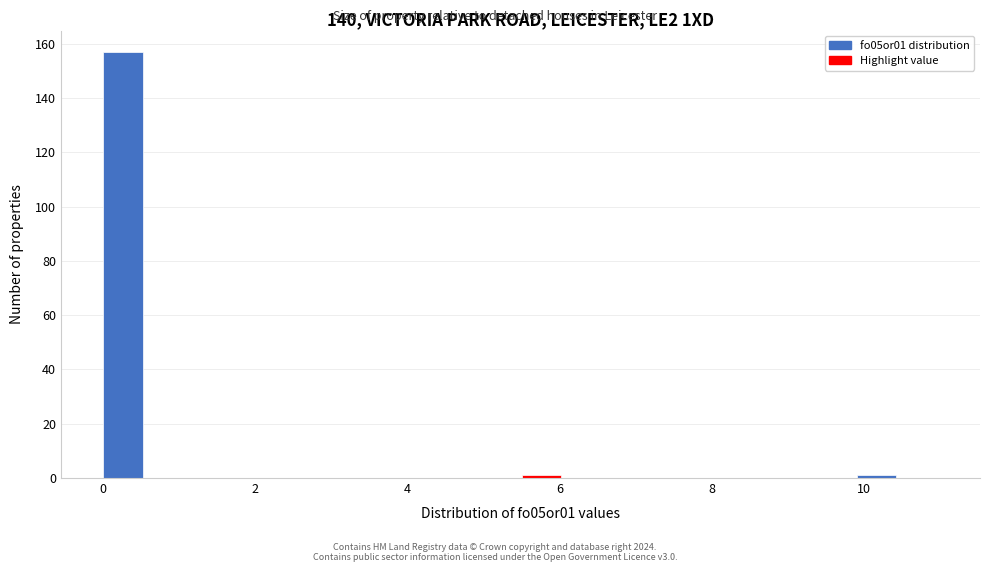

Read against the x-axis, roughly where is the centre of the tallest bar?

0.2